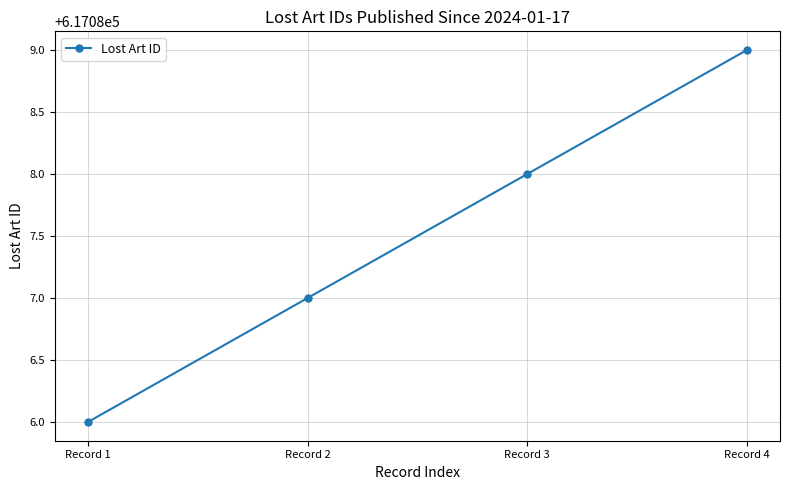

Between Record 1 and Record 2, which is larger?

Record 2